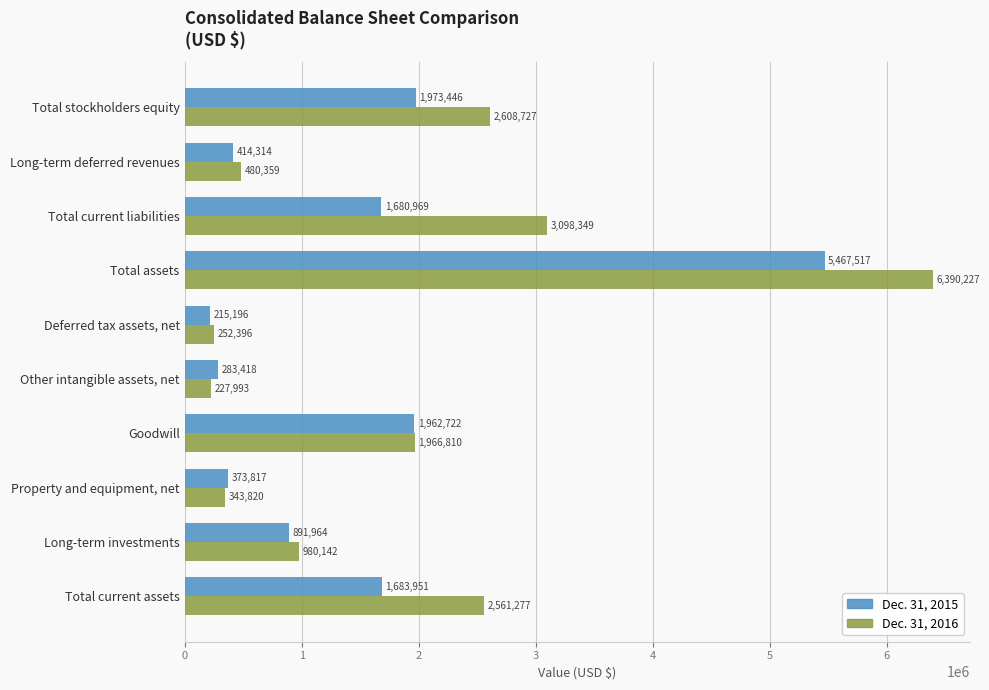

List the series in order of their overall mean, lowest first.

Dec. 31, 2015, Dec. 31, 2016